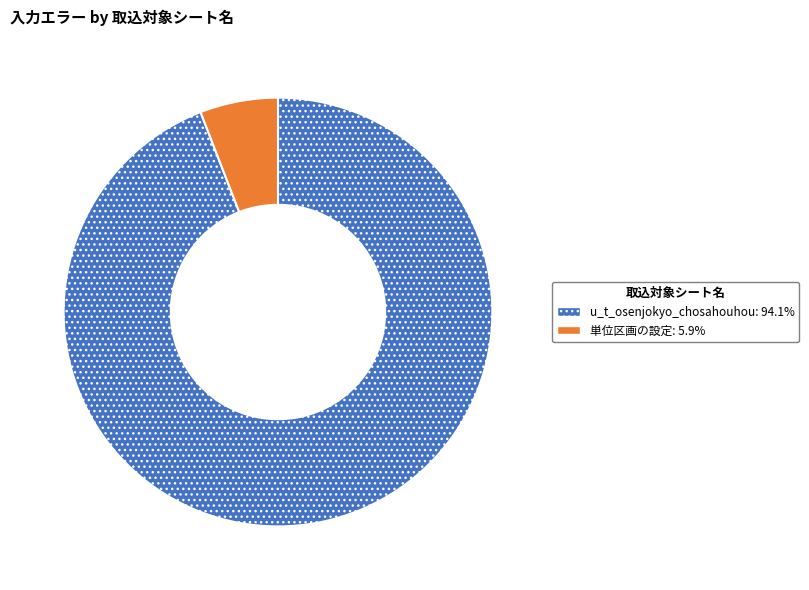

Is there any slice that represents more than half of the pie?

Yes